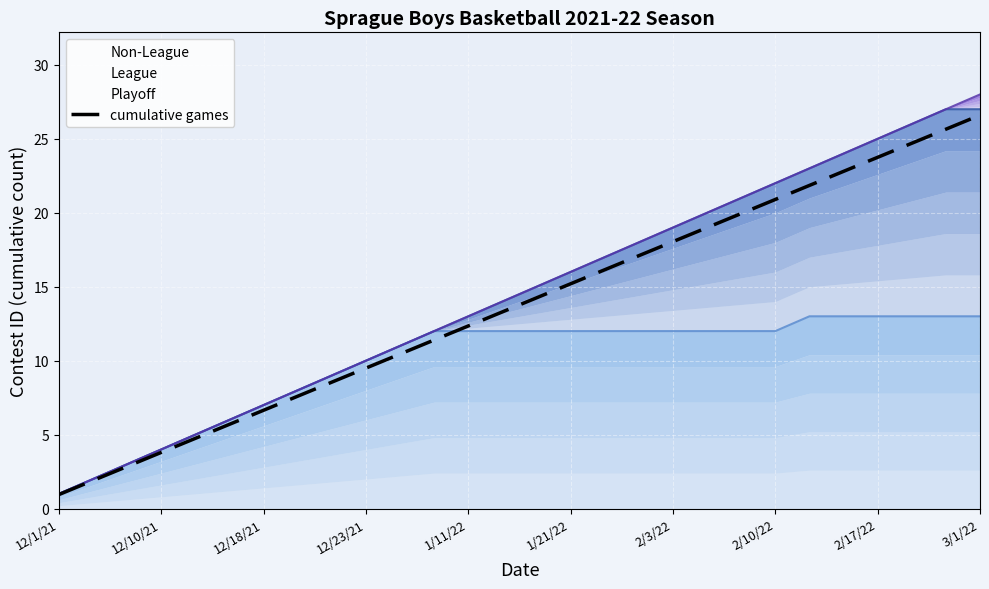

Which category has the lowest value in the cumulative games series?

12/1/21